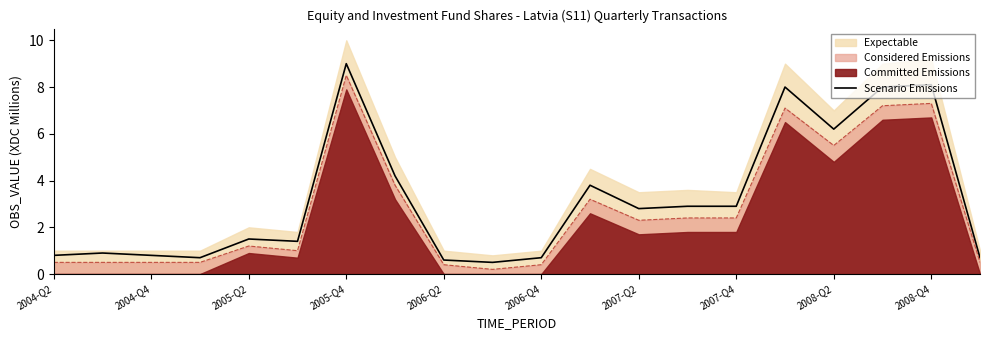

The value of Considered Emissions at 2005-Q2 is 1.2. True or false?

True